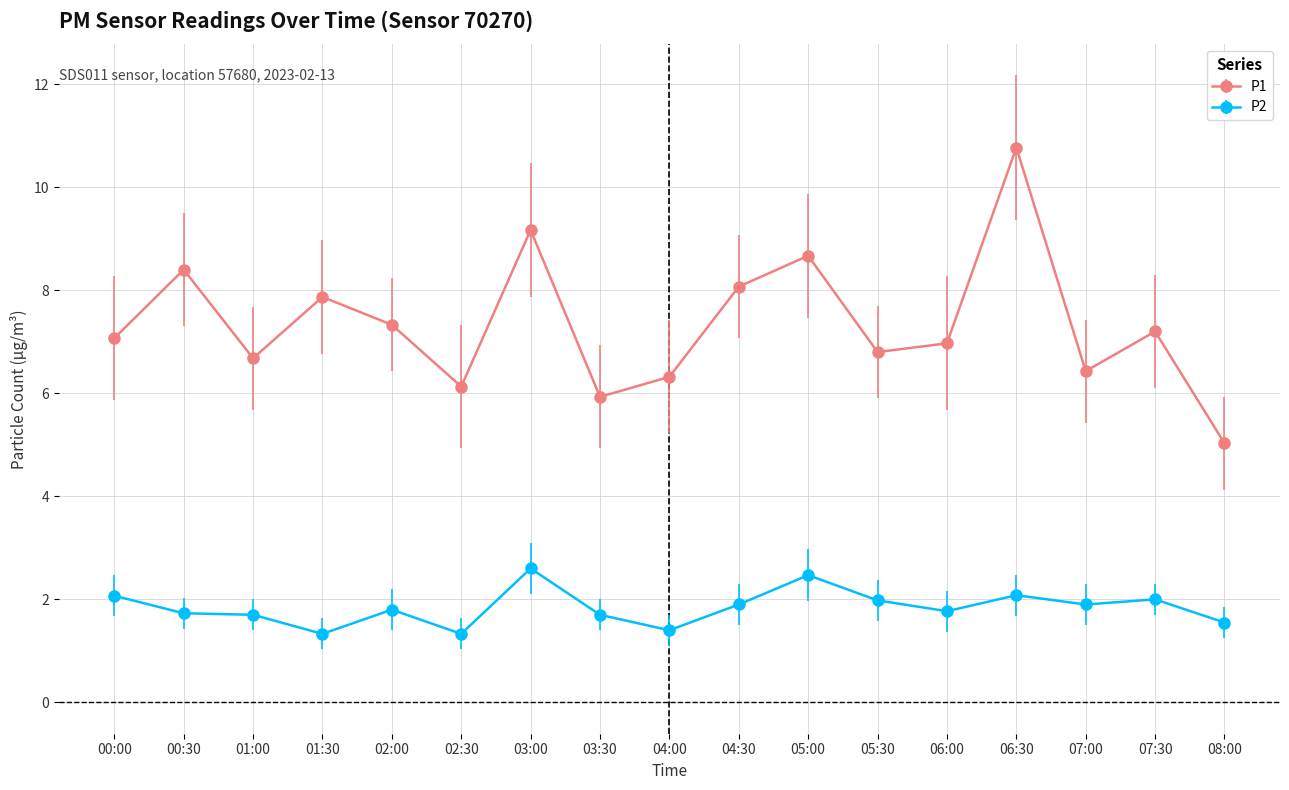

At how many categories does at least one series exceed 2?

17